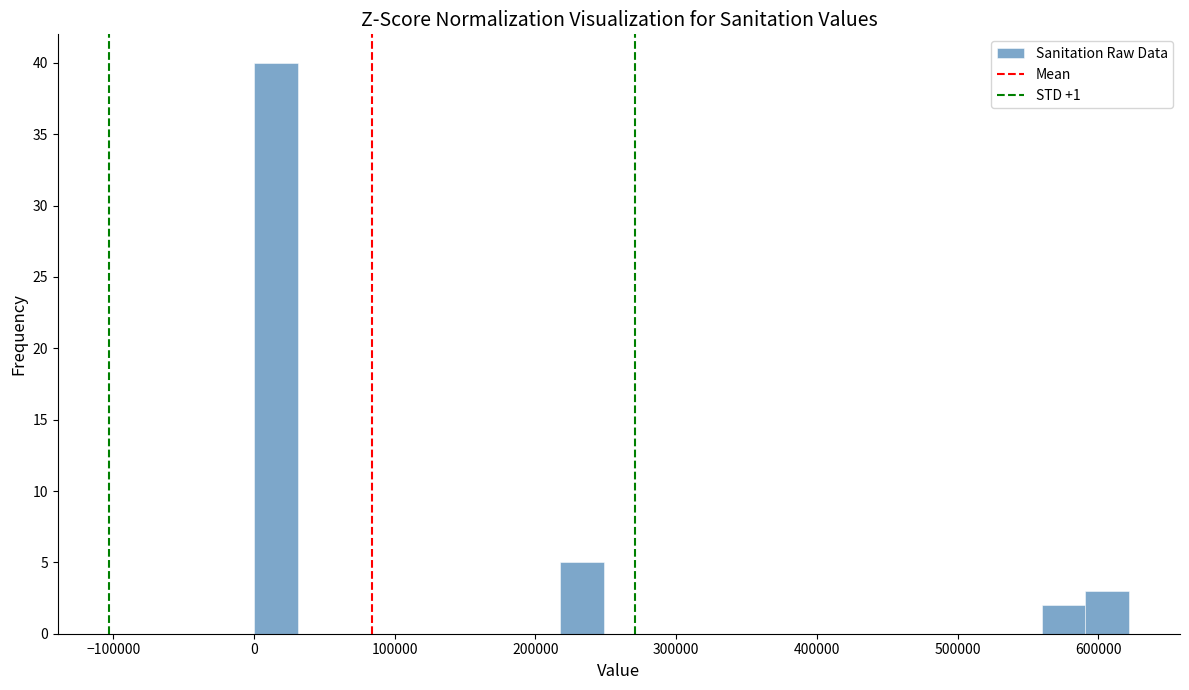

Around what value on the x-axis is the tallest bar? Give the approximate position of its centre, as read against the axis.

20000